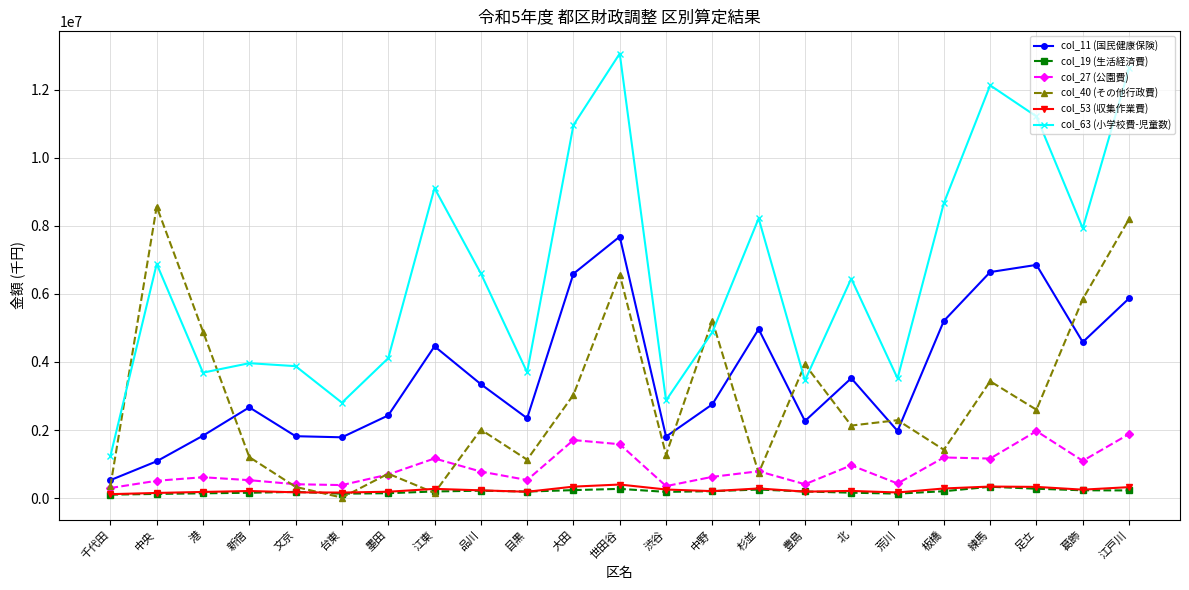

What are all the series names shown in the legend?

col_11 (国民健康保険), col_19 (生活経済費), col_27 (公園費), col_40 (その他行政費), col_53 (収集作業費), col_63 (小学校費-児童数)